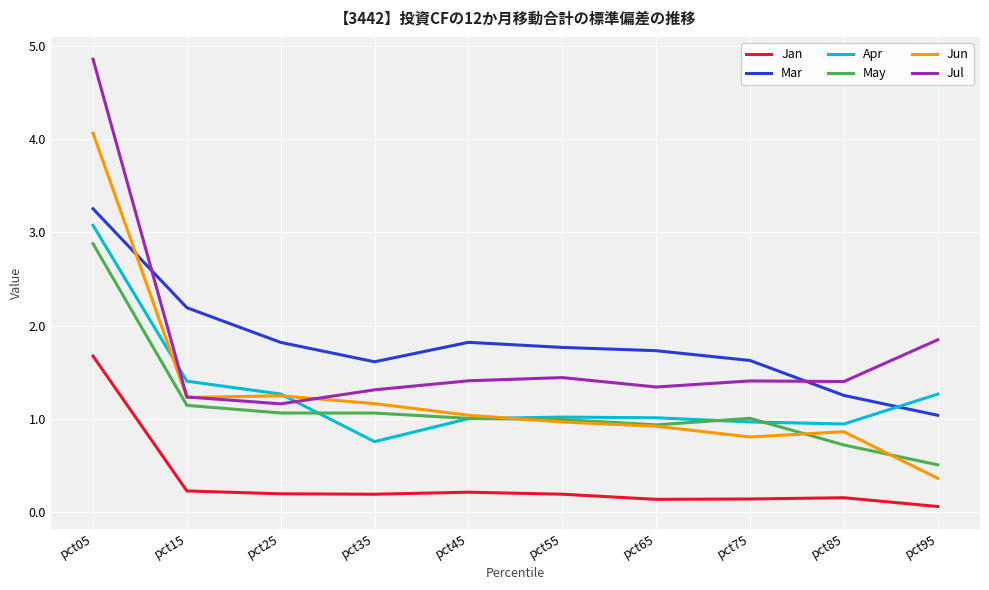

In Mar, how many points are higher than both neighbors (excluding endpoints)?

1